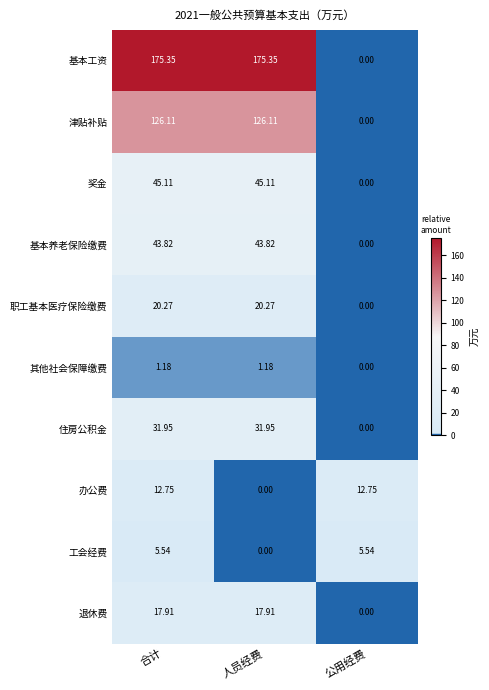

Which series has the widest spread of values?

基本工资